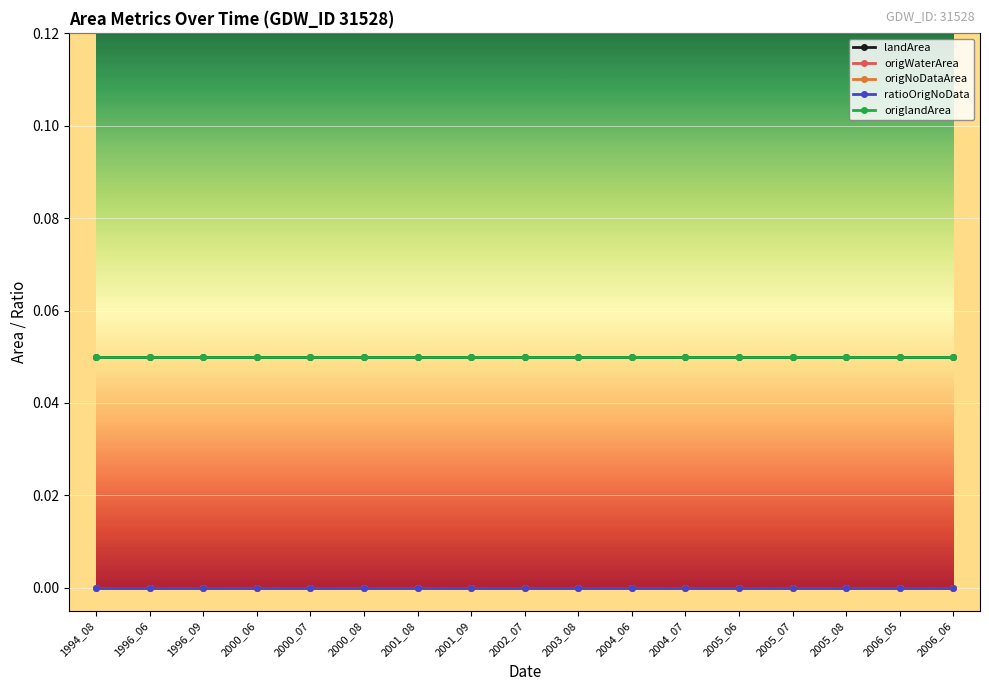

True or false: origNoDataArea and origWaterArea cross at least once.

False